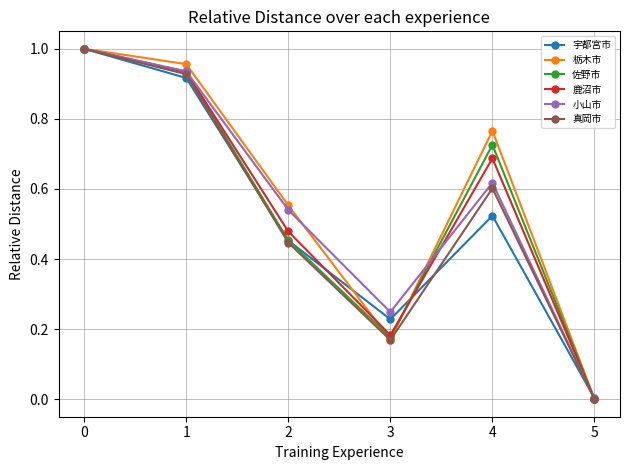

Where is the first local minimum for 真岡市?

3